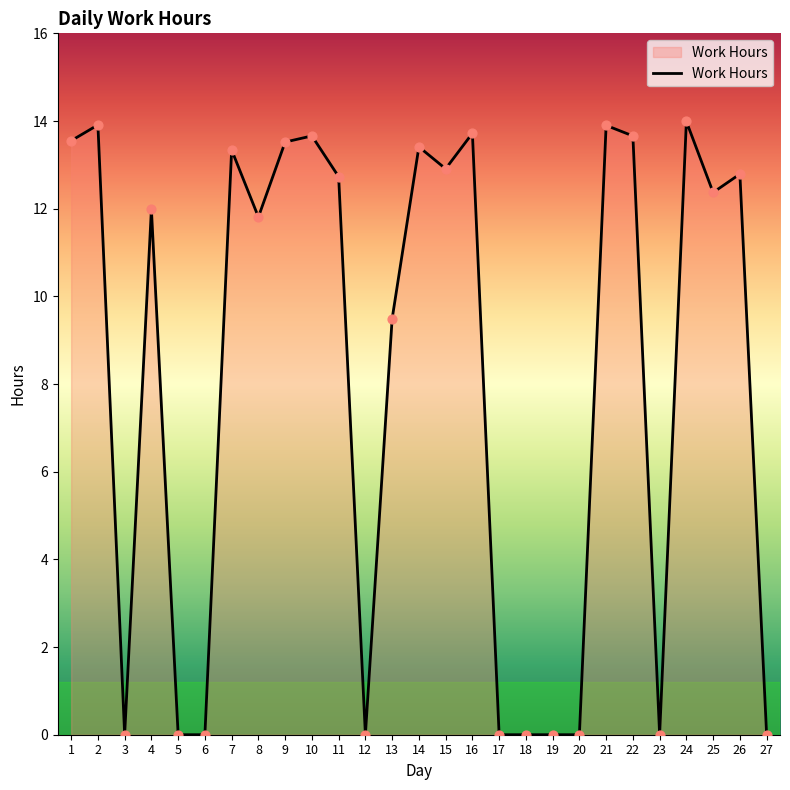

Which has a higher value, 25 or 26?

26